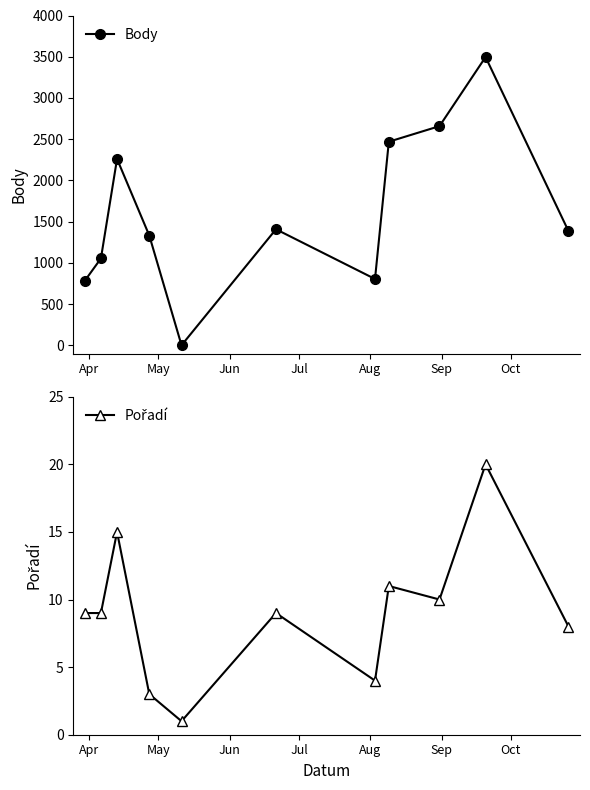

True or false: Body and Pořadí cross at least once.

True